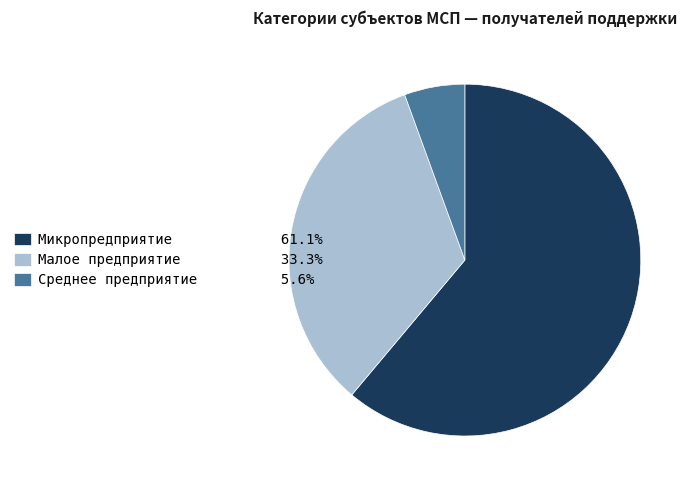

Rank the categories by value from lowest to highest.

Среднее предприятие, Малое предприятие, Микропредприятие